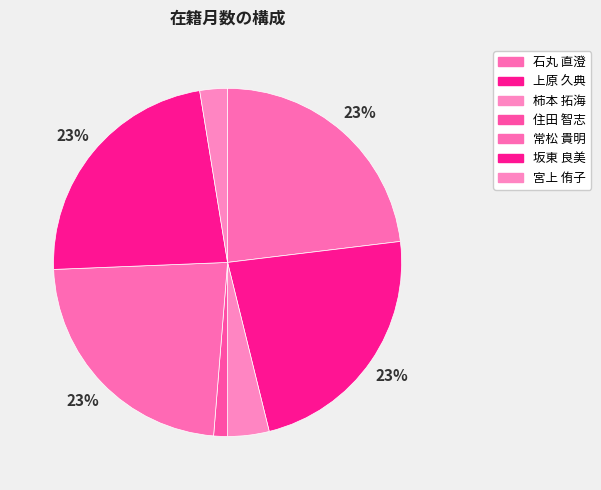

True or false: 宮上 侑子 accounts for 17% of the total.

False